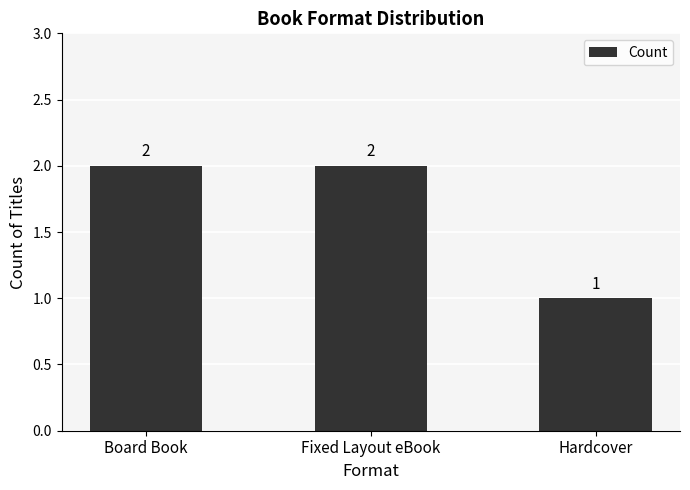

How many values are below 2?

1